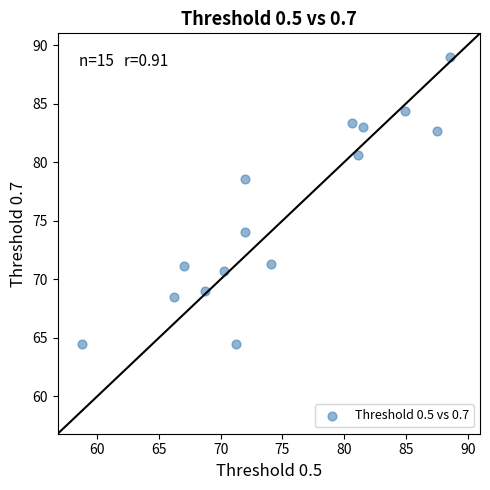

What is the range of Y values (max minus min)?

24.5